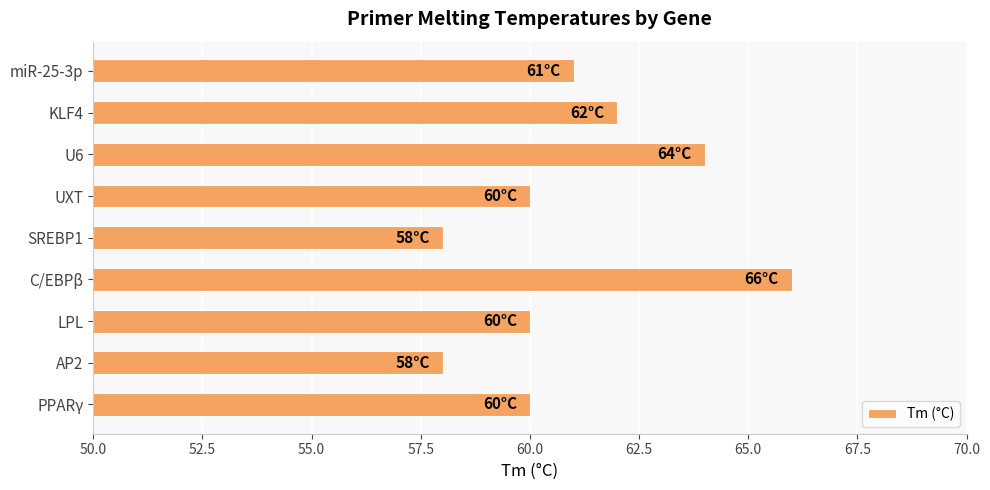

What is the ratio of the value at PPARγ to the value at SREBP1?

1.0